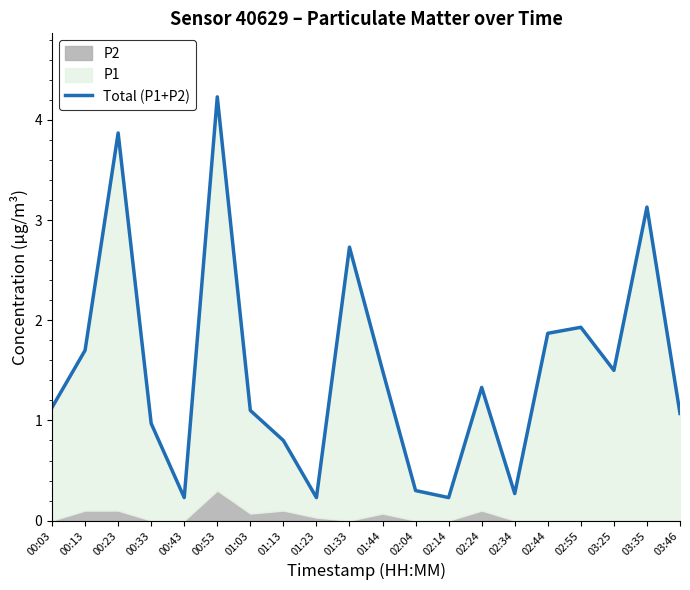

True or false: there are more than 2 points higher than both neighbors.

True